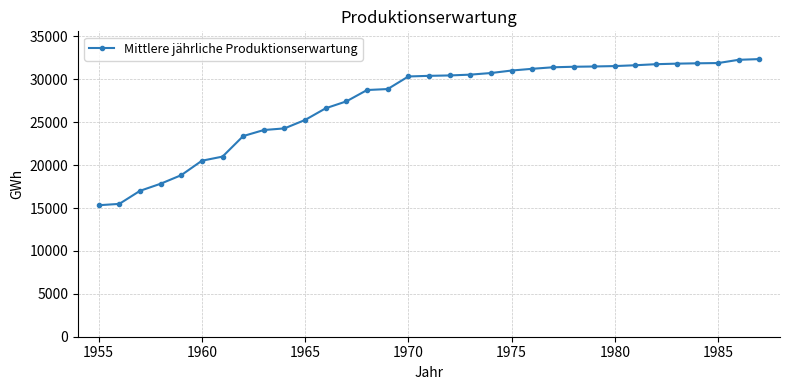

What is the value of the 5th point from the left?

18833